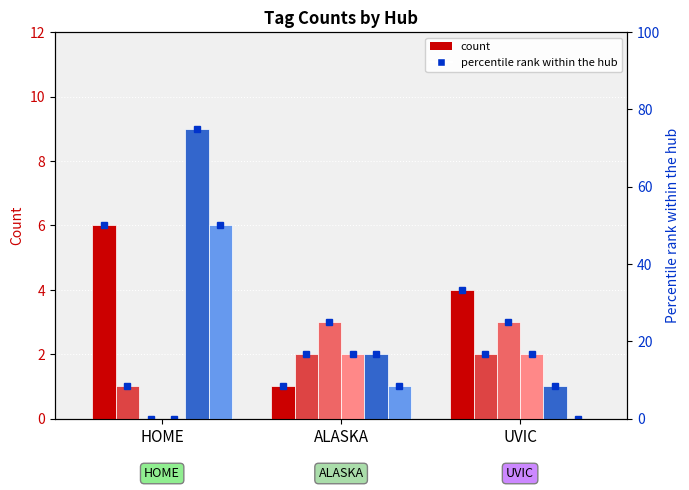

Which series has the largest range (max minus min)?

SAFETY